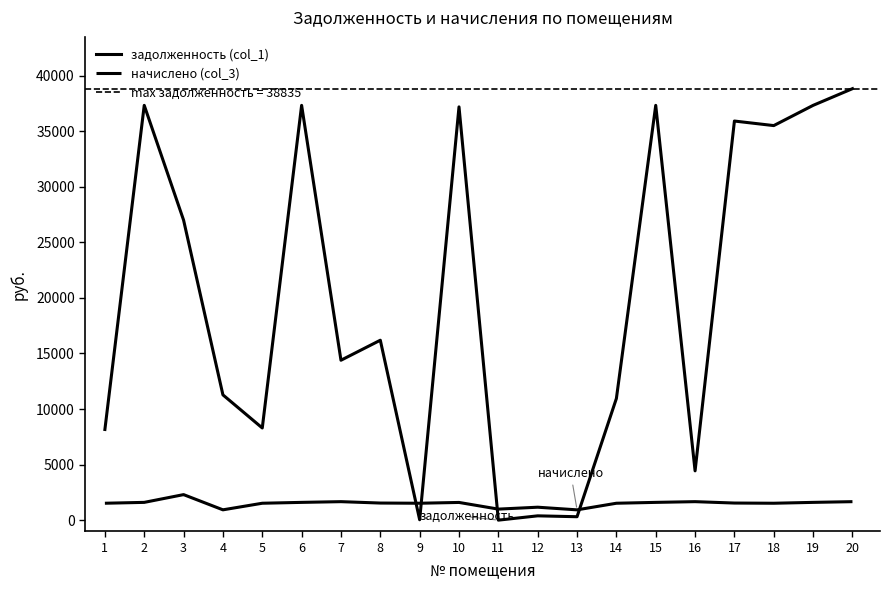

How many interior local valleys does the задолженность (col_1) series have?

7